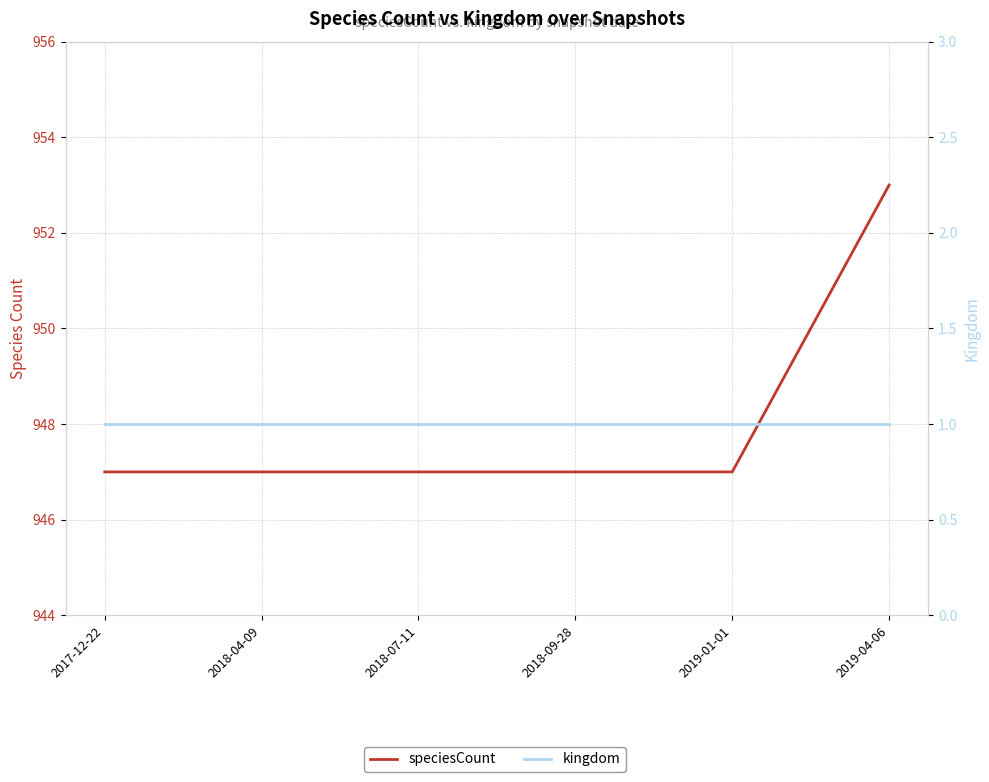

Rank the series at 2019-04-06 from highest to lowest value.

speciesCount, kingdom